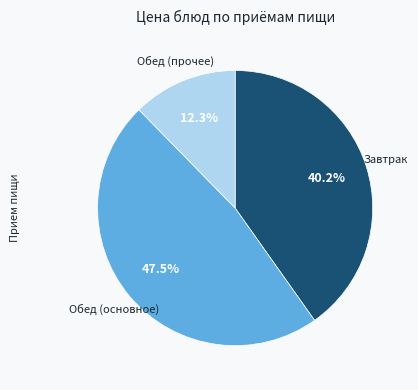

Does any single category account for the majority?

No